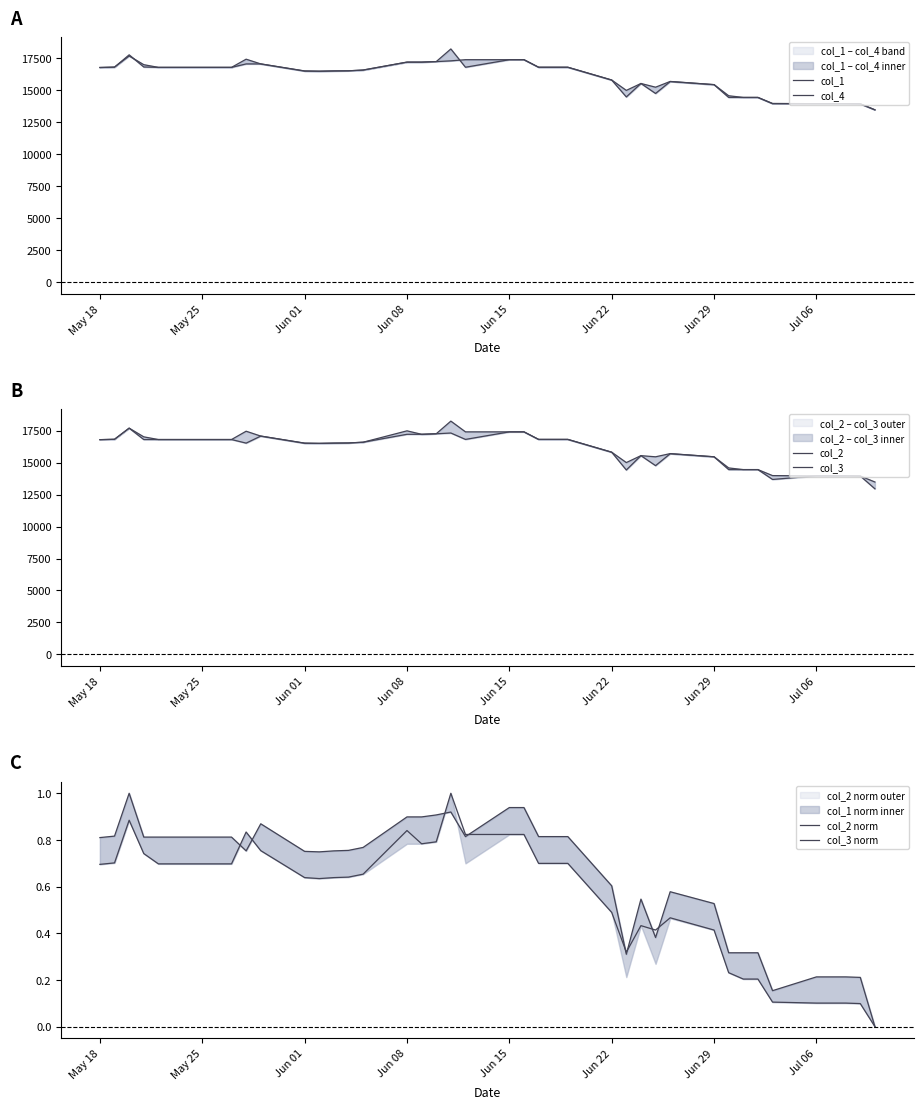

What is the difference between the maximum and minimum values in the col_3 series?

4740.0